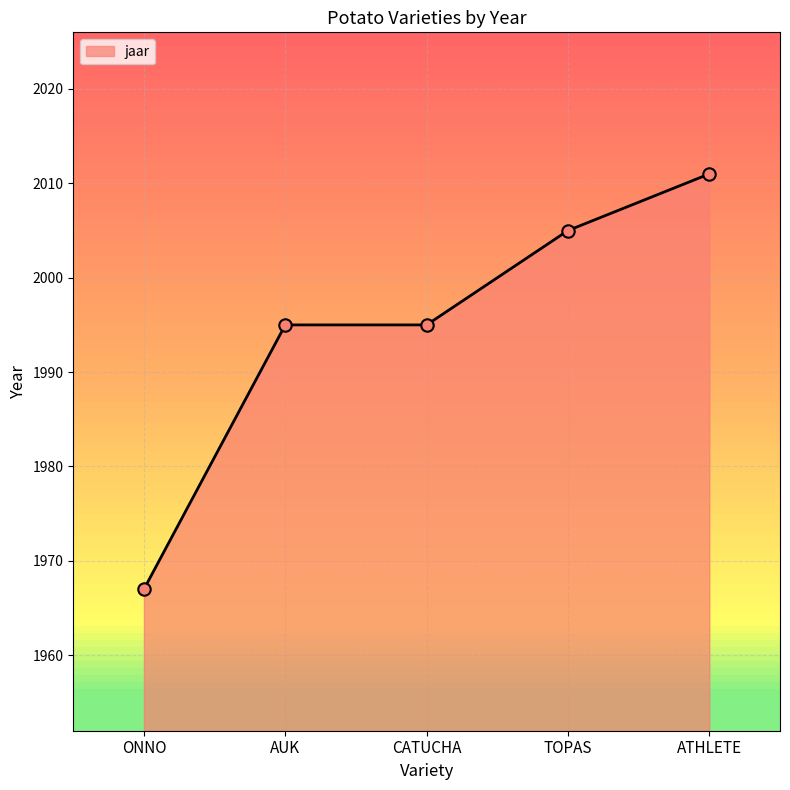

What is the change in value from AUK to TOPAS?

+10